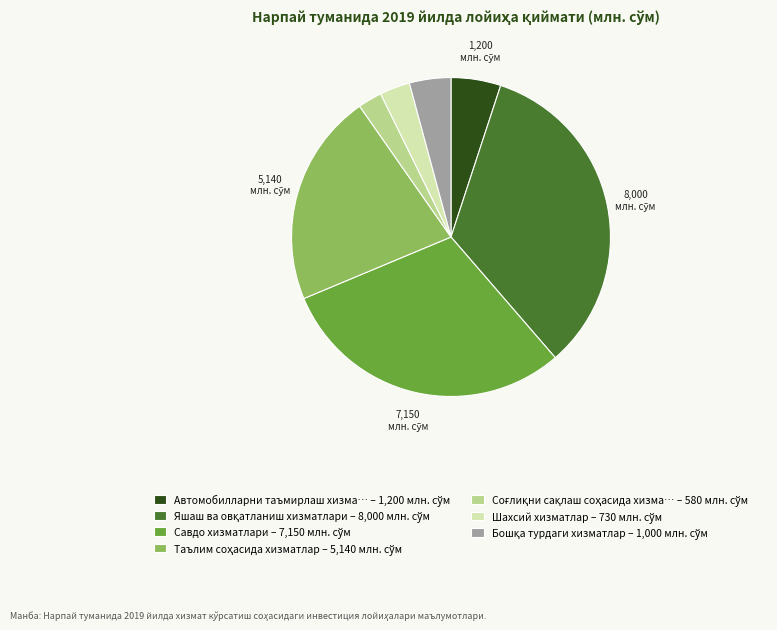

Is there a majority slice in this chart?

No